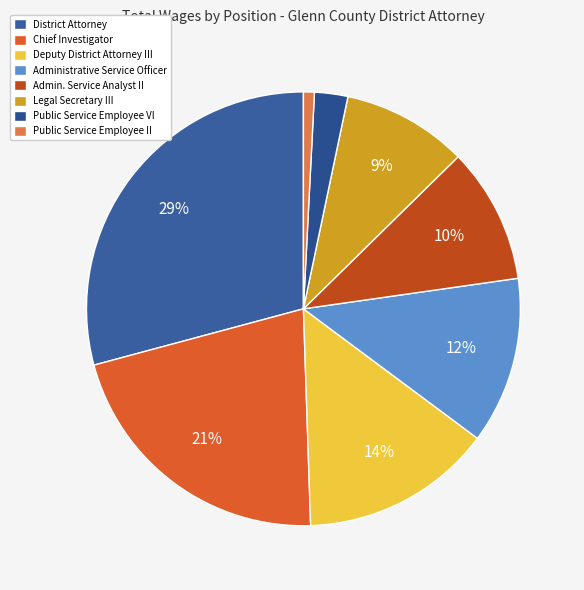

What is the largest slice in the pie chart?

District Attorney